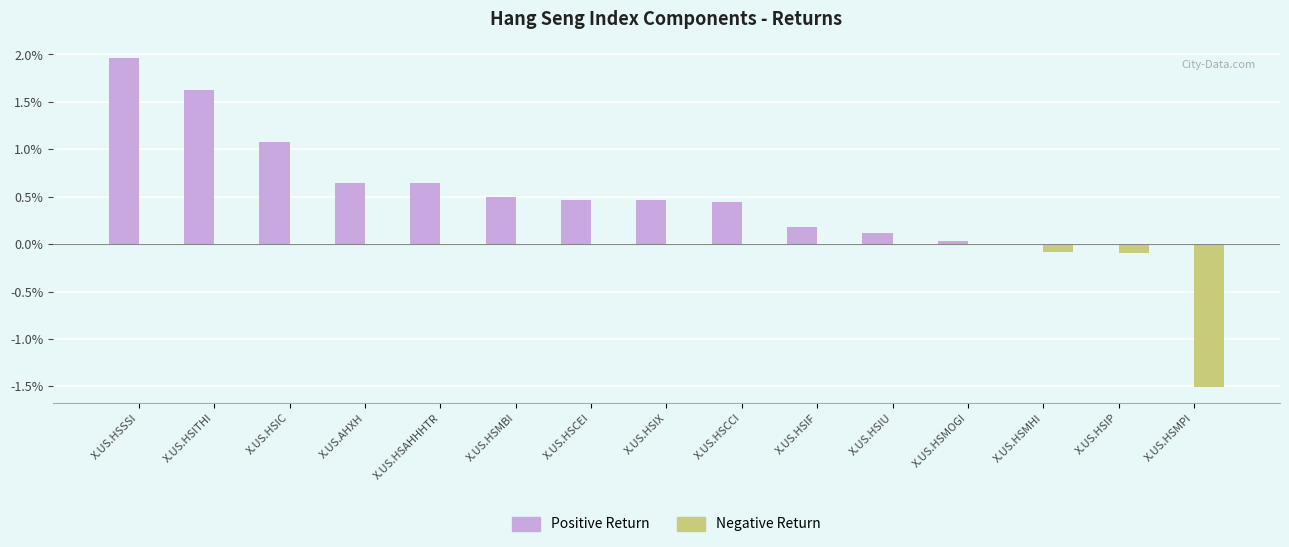

What is the sum of all Positive Return values?

0.1